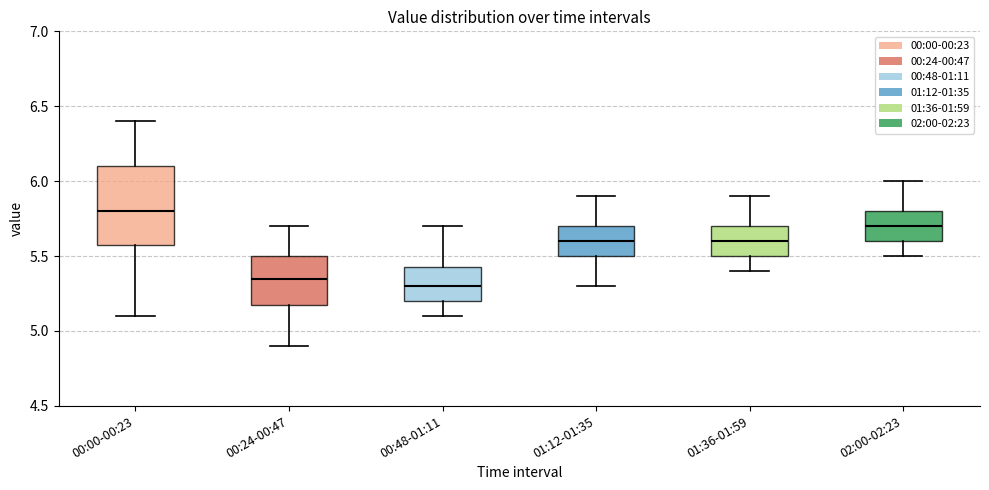

Reading left to right, transcribe this box plot: for each box, give where its median line is, the range the box spans, and where its two whiskers end, as read against the y-axis. The values are not printed on the chart, so give them approximately, as read against the axis.

00:00-00:23: median 5.80, box 5.60 to 6.10, whiskers 5.10 to 6.40
00:24-00:47: median 5.35, box 5.20 to 5.50, whiskers 4.90 to 5.70
00:48-01:11: median 5.30, box 5.20 to 5.45, whiskers 5.10 to 5.70
01:12-01:35: median 5.60, box 5.50 to 5.70, whiskers 5.30 to 5.90
01:36-01:59: median 5.60, box 5.50 to 5.70, whiskers 5.40 to 5.90
02:00-02:23: median 5.70, box 5.60 to 5.80, whiskers 5.50 to 6.00